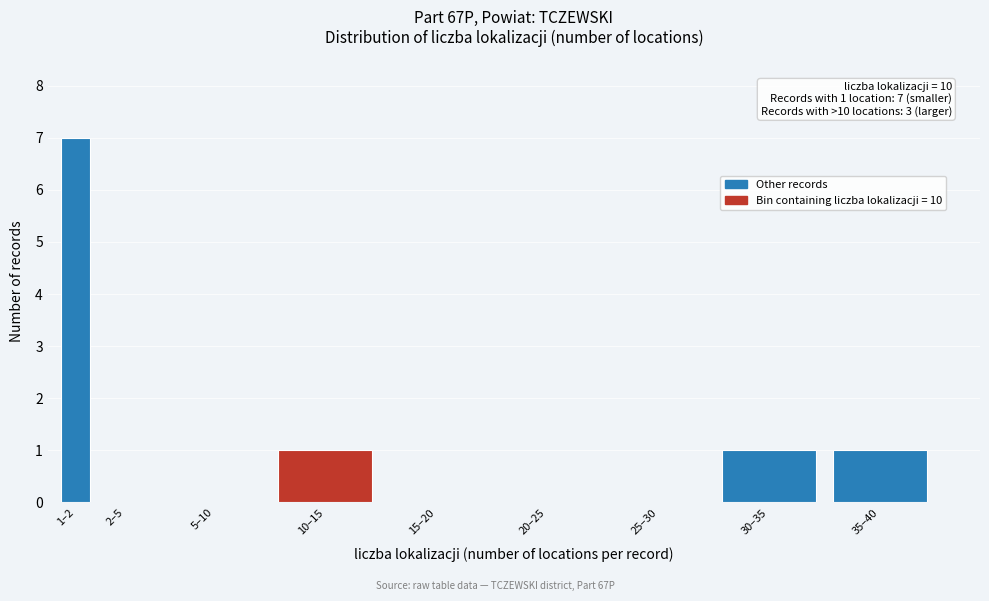

Reading left to right, transcribe all the data shown in this chart.

1–2=7	2–5=0	5–10=0	10–15=1	15–20=0	20–25=0	25–30=0	30–35=1	35–40=1